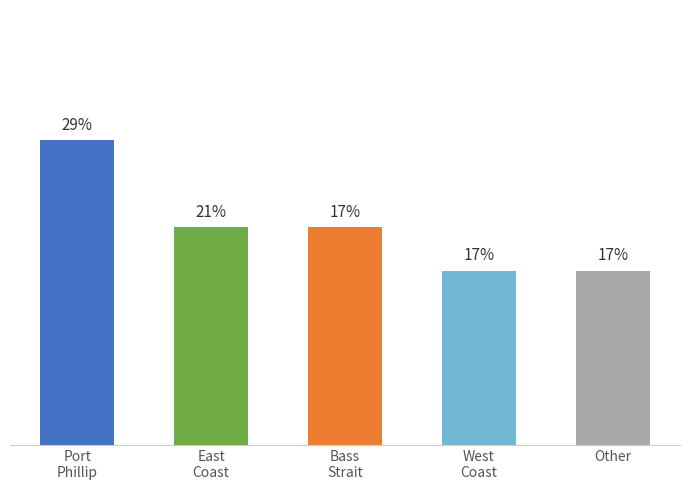

Rank the categories by value from highest to lowest.

Port Phillip, East Coast, Bass Strait, West Coast, Lady Bay / Other